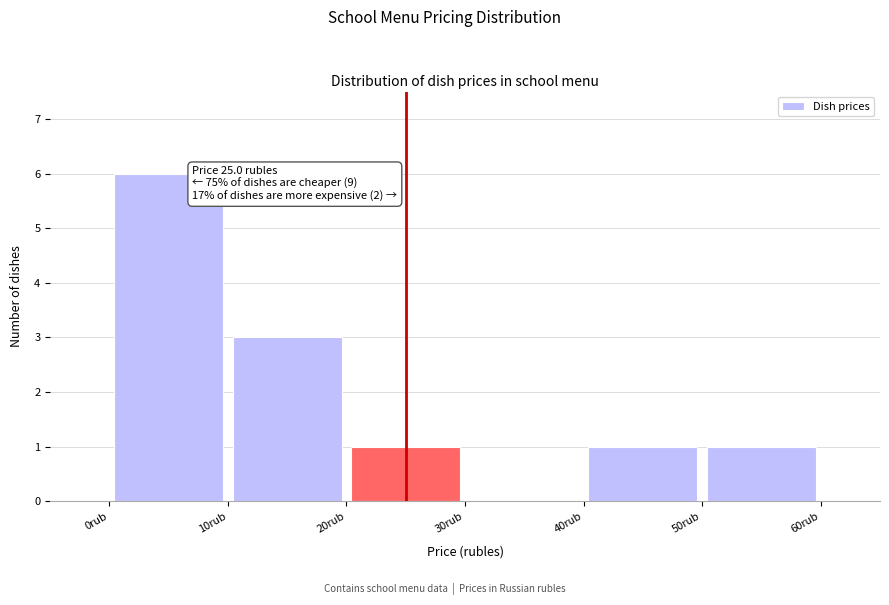

Which range on the x-axis has the tallest bar?

0 to 10